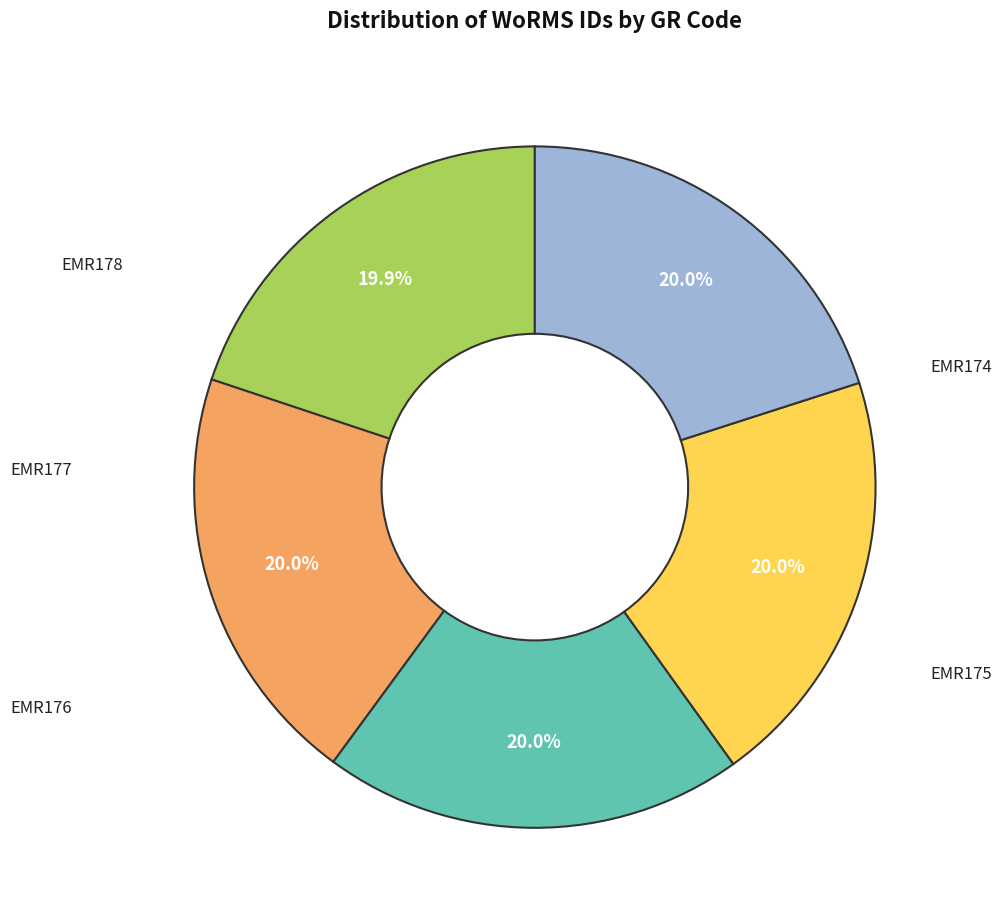

Is there a majority slice in this chart?

No